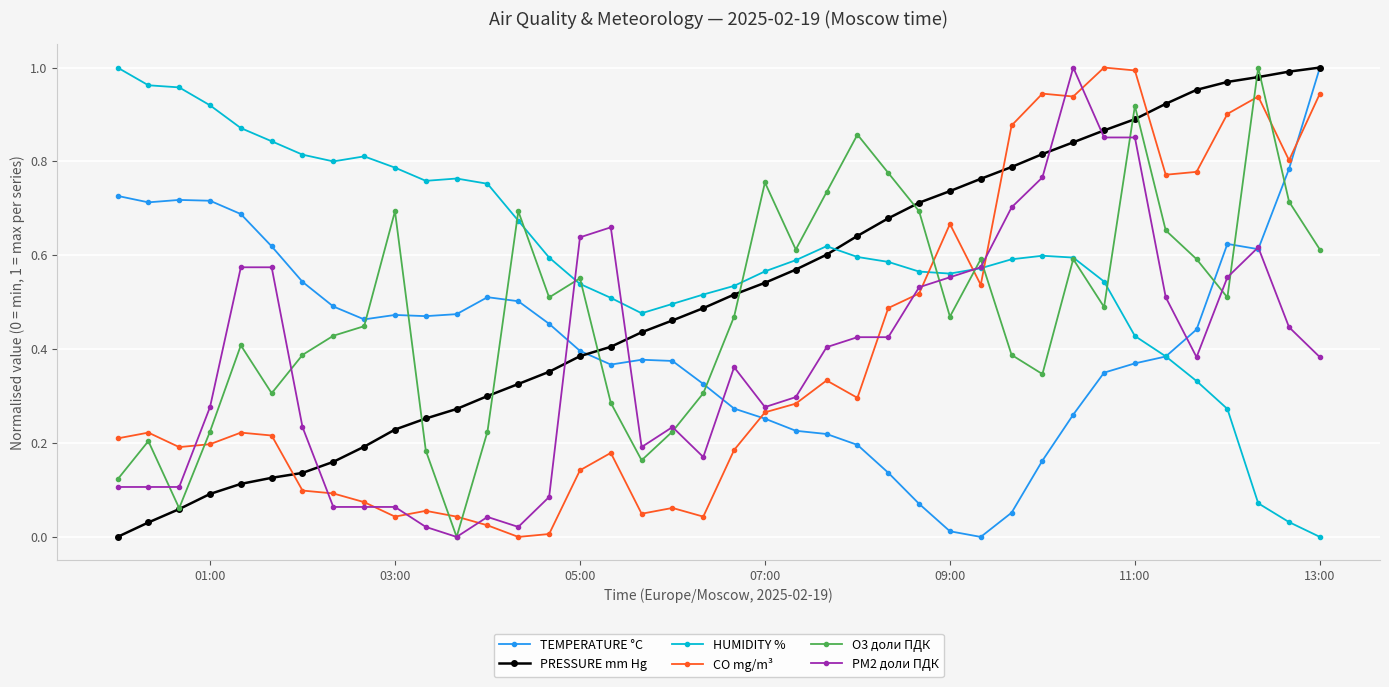

Which series has the largest total across all categories?

HUMIDITY %